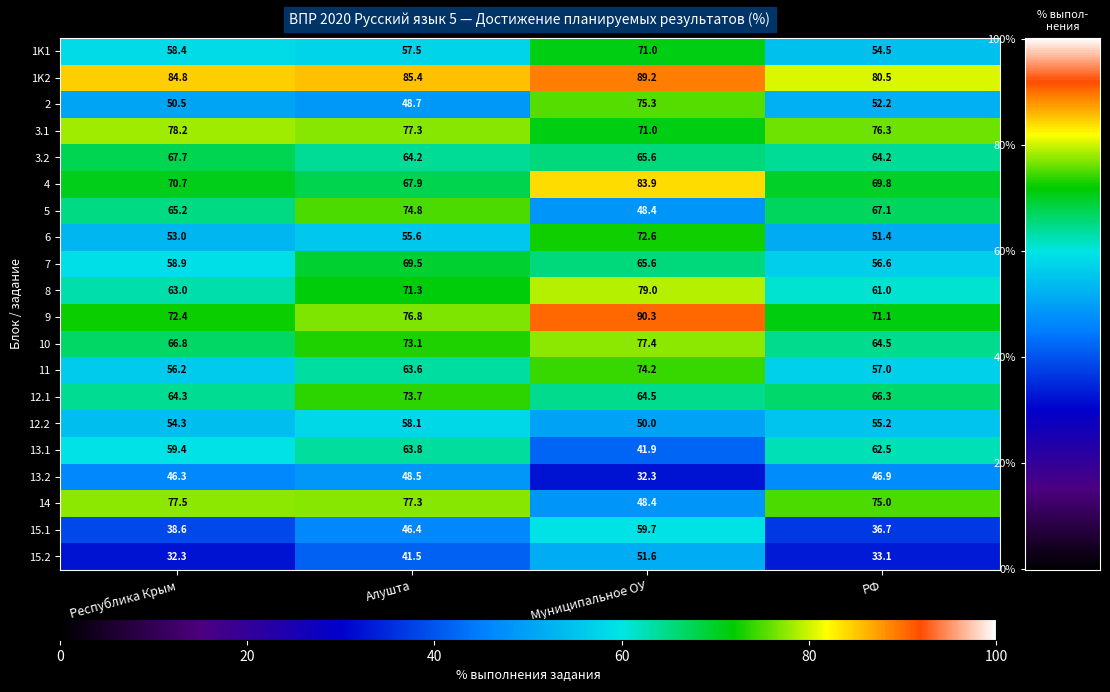

How many values in the 13.2 series exceed 46?

3